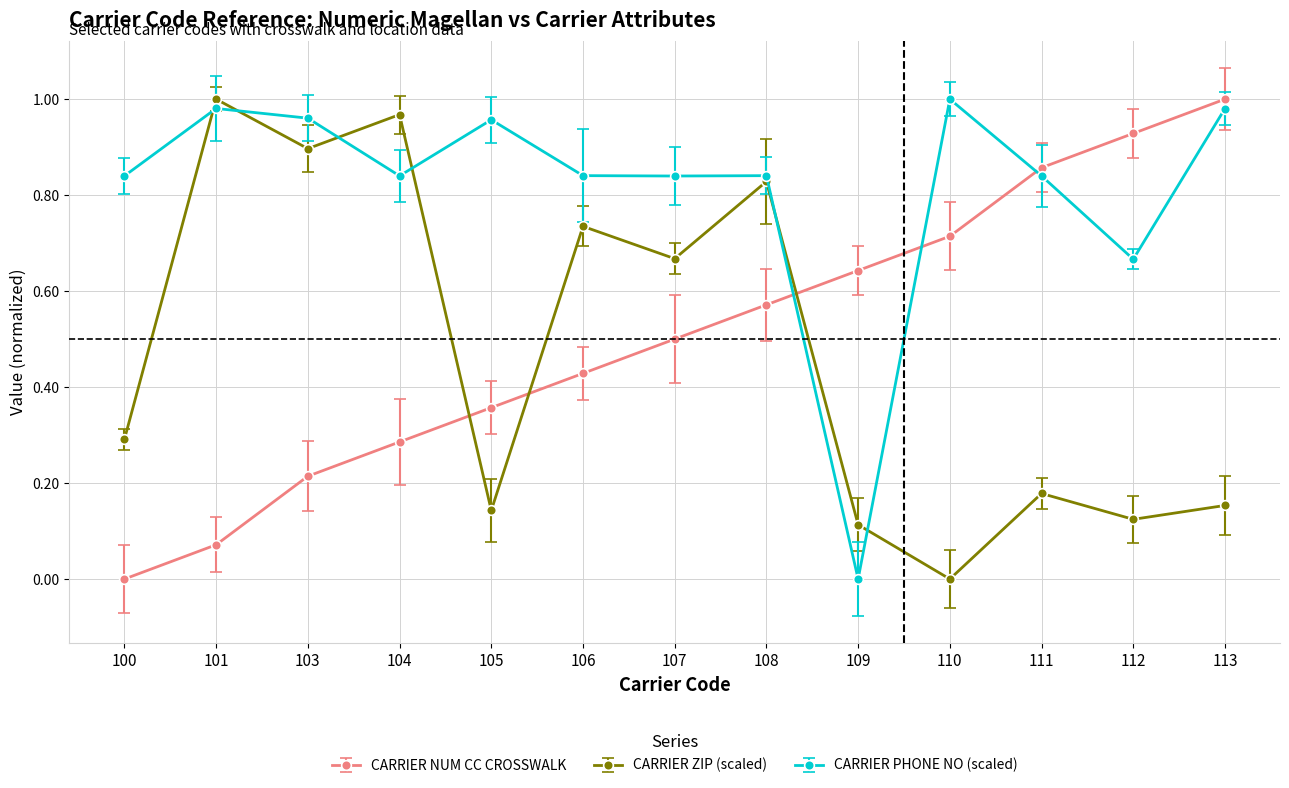

Is this an area chart (filled region under the line)?

No